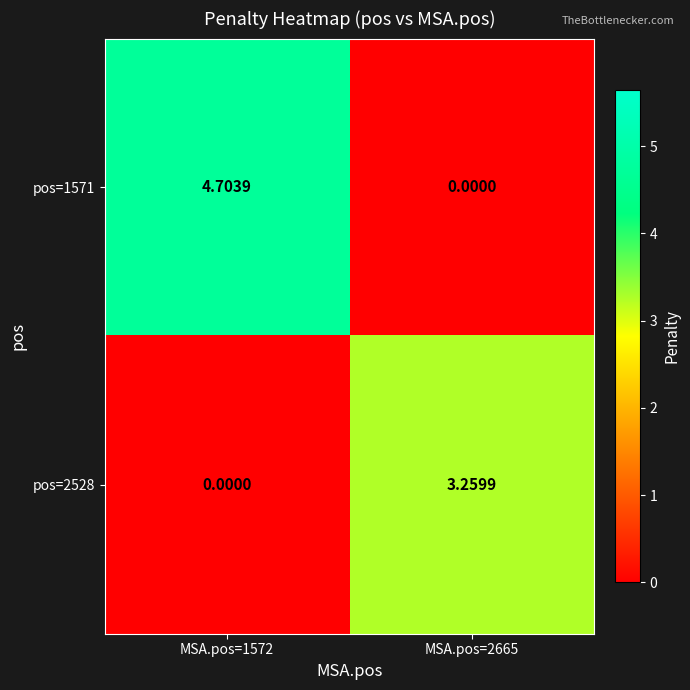

How many series are shown in this chart?

2